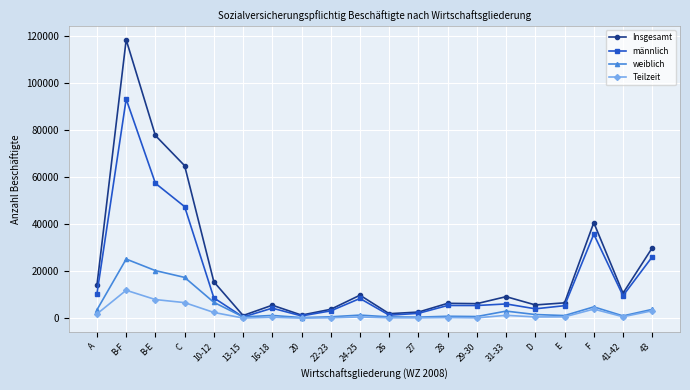

Is the value of männlich at B-E greater than the value of weiblich at 24-25?

Yes